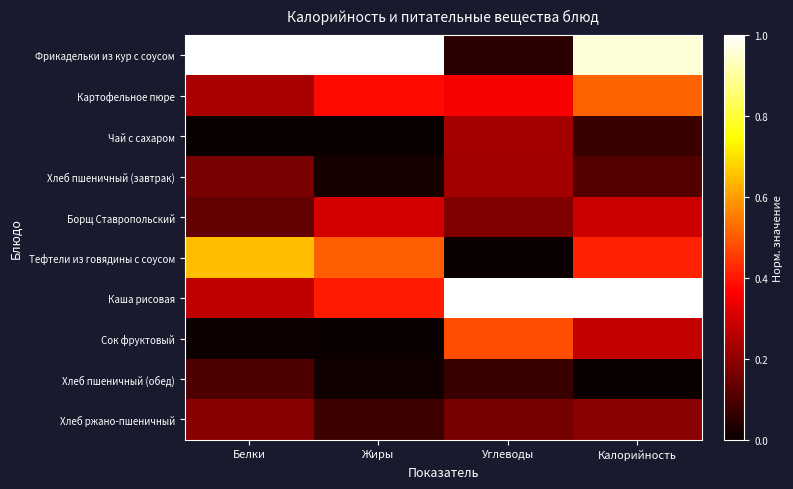

What is the spread (max minus min) of values at Жиры?

1.0